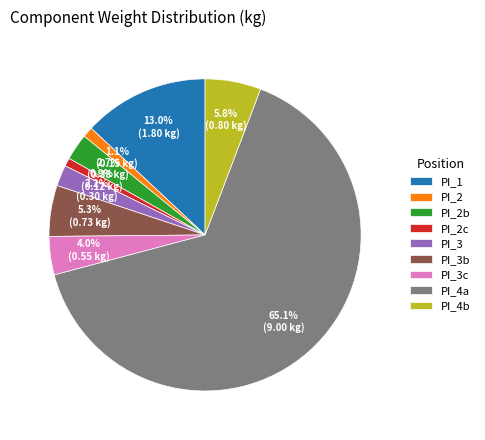

How many slices are in this pie chart?

9